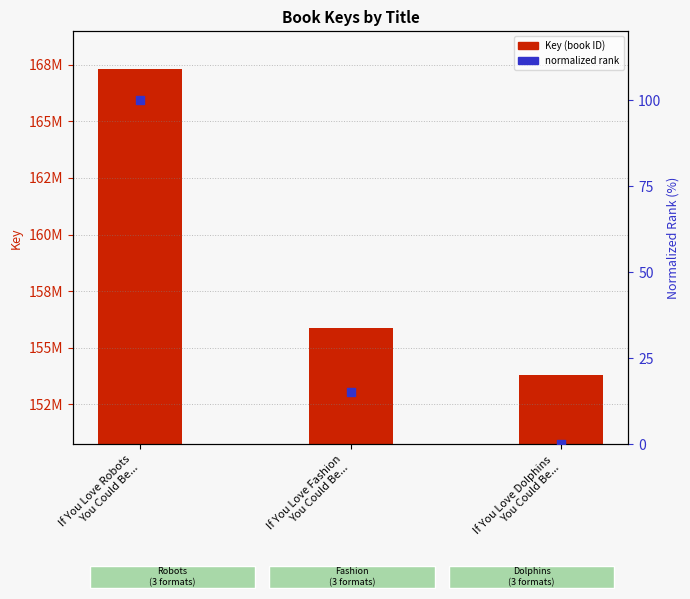

What are all the series names shown in the legend?

Key (book ID), normalized rank